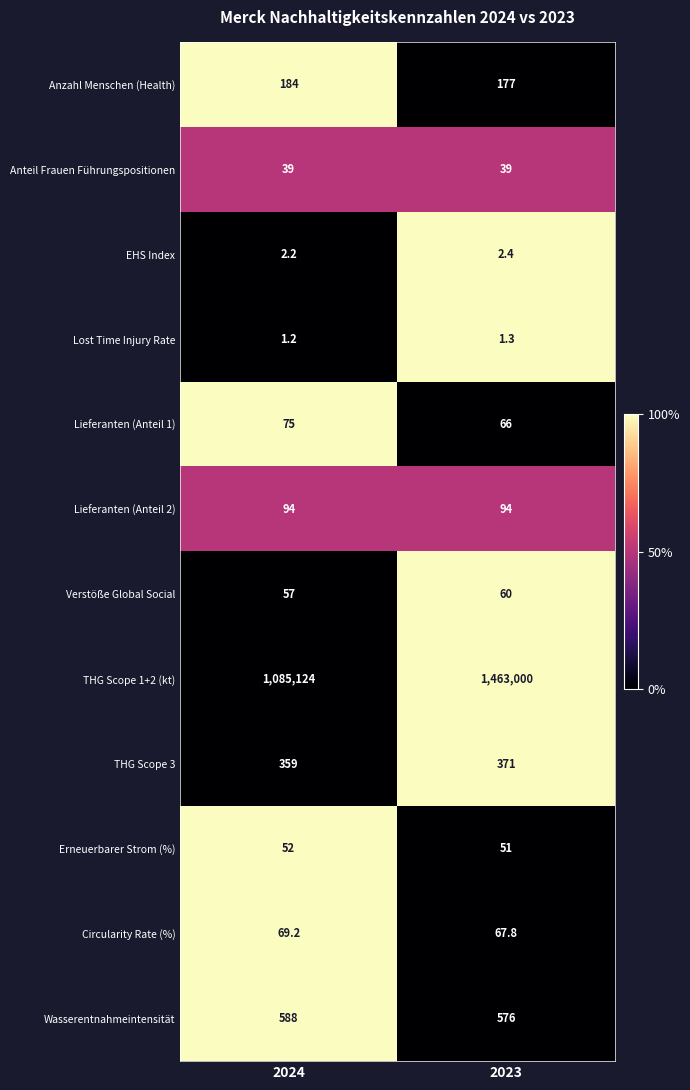

Which series changed the most between 2024 and 2023?

THG Scope 1+2 (kt)